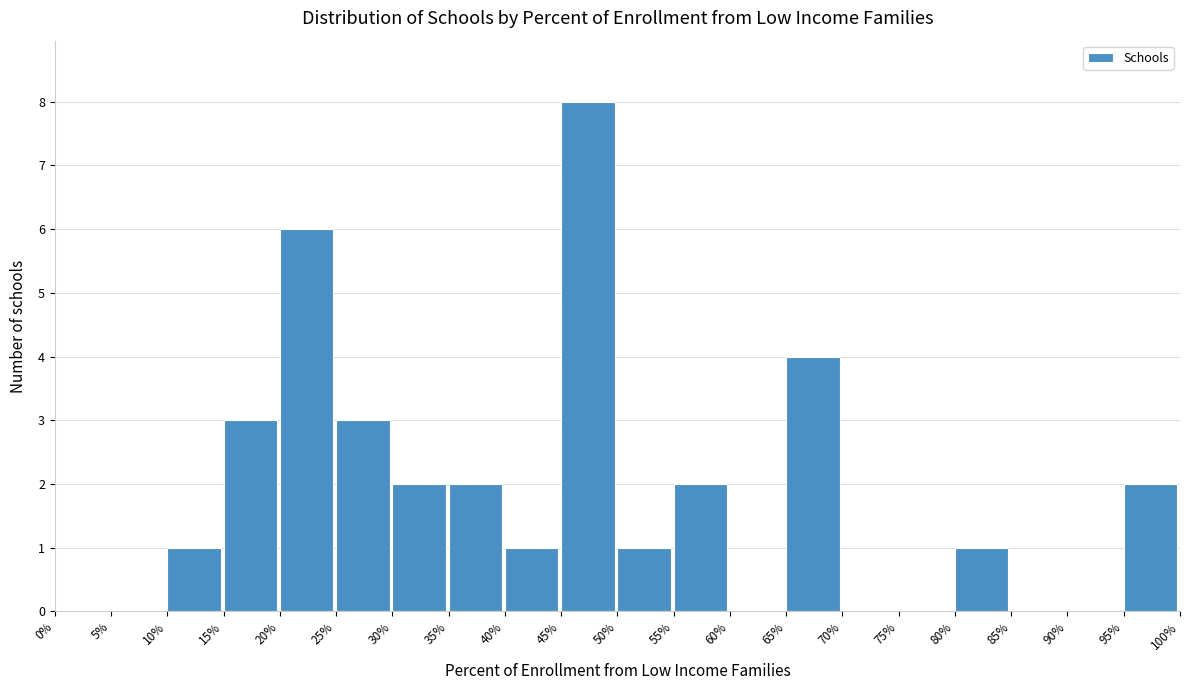

Reading right to left, transcribe all the data shown in this chart.

95%=2	90%=0	85%=0	80%=1	75%=0	70%=0	65%=4	60%=0	55%=2	50%=1	45%=8	40%=1	35%=2	30%=2	25%=3	20%=6	15%=3	10%=1	5%=0	0%=0